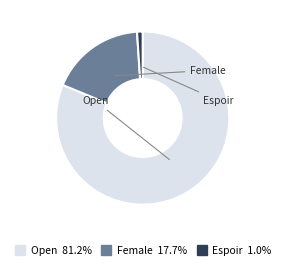

Is there any slice that represents more than half of the pie?

Yes